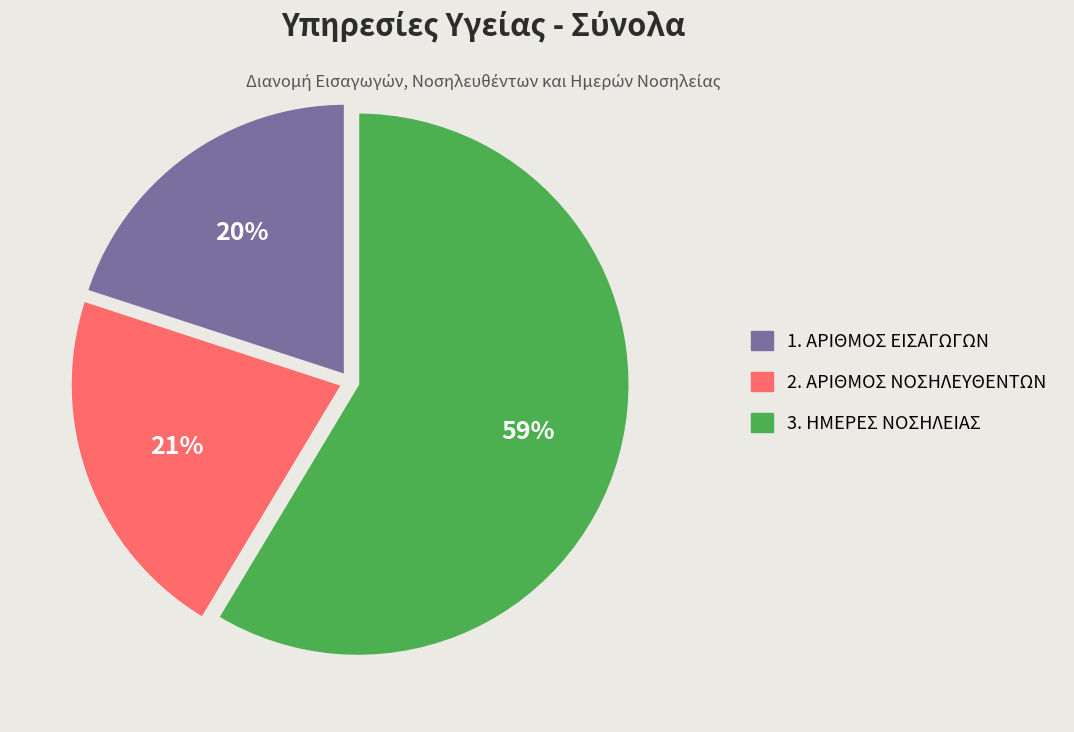

What is the largest slice in the pie chart?

3. ΗΜΕΡΕΣ ΝΟΣΗΛΕΙΑΣ